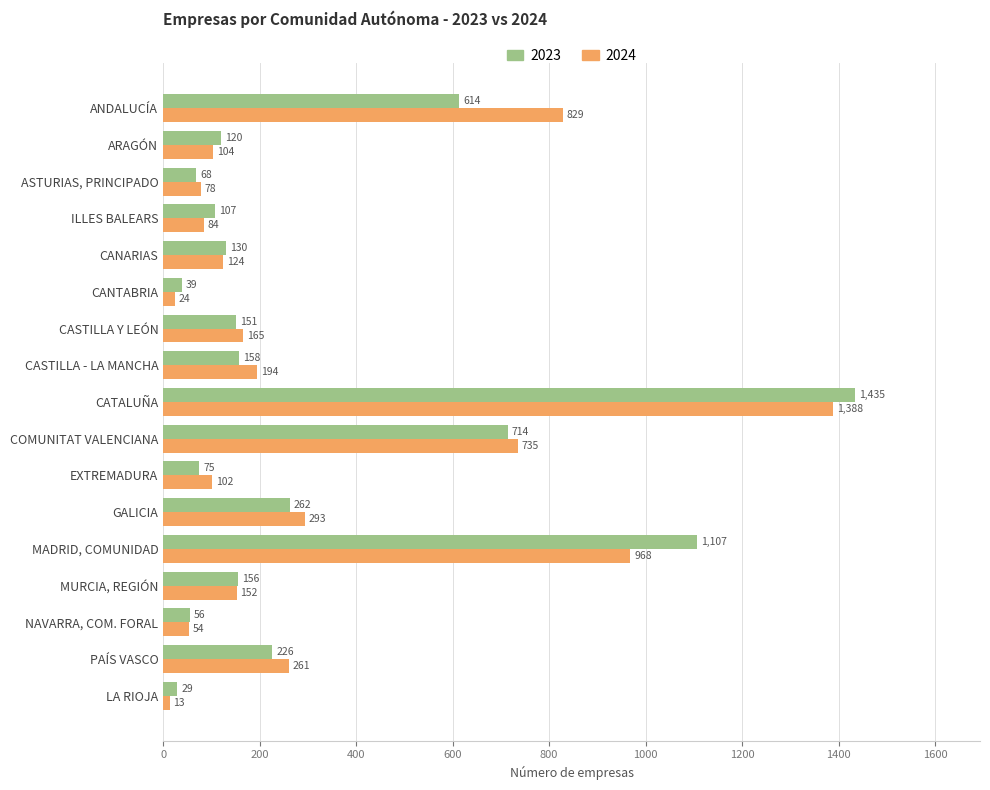

Where is 2024 nearest to the value 700?

COMUNITAT VALENCIANA